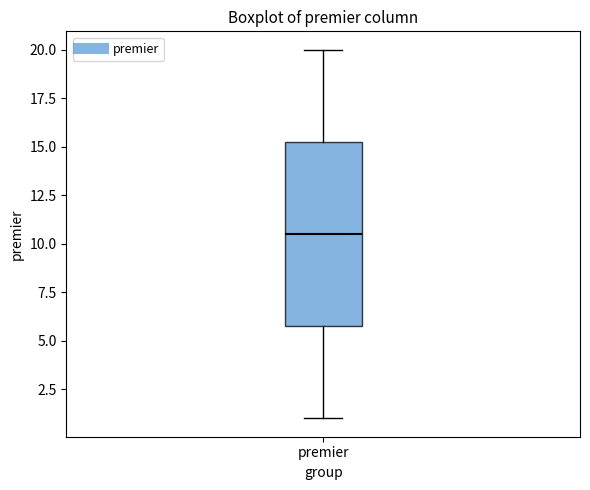

Read this box plot against the y-axis: the position of the median line, the range covered by the box, and the ends of both whiskers. The values are not printed on the chart, so give them approximately, as read against the axis.

median 10.5, box 6.0 to 15.5, whiskers 1.0 to 20.0